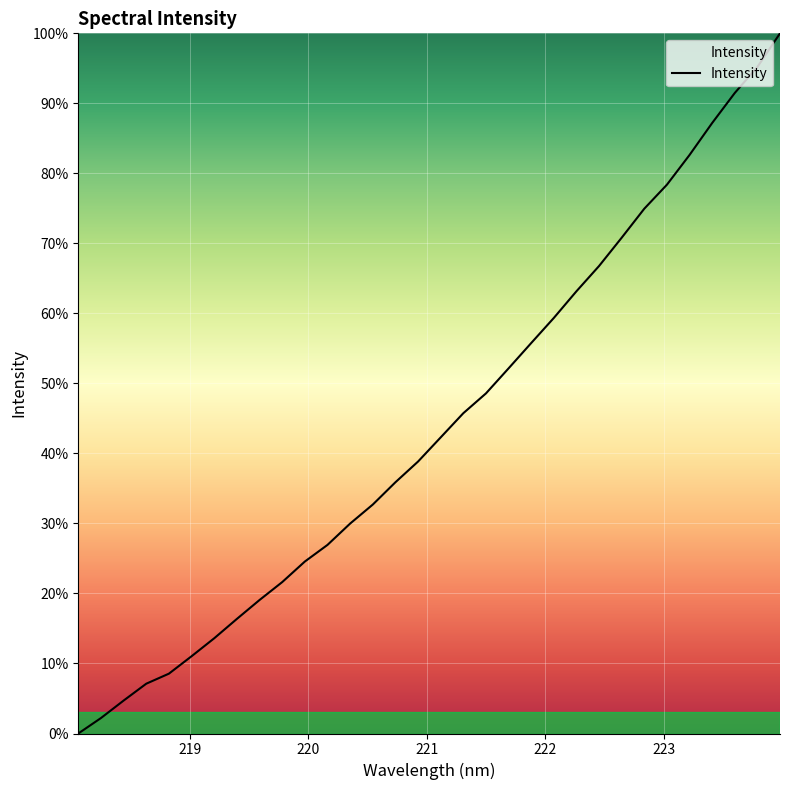

What is the difference between the maximum and minimum values?

100.0